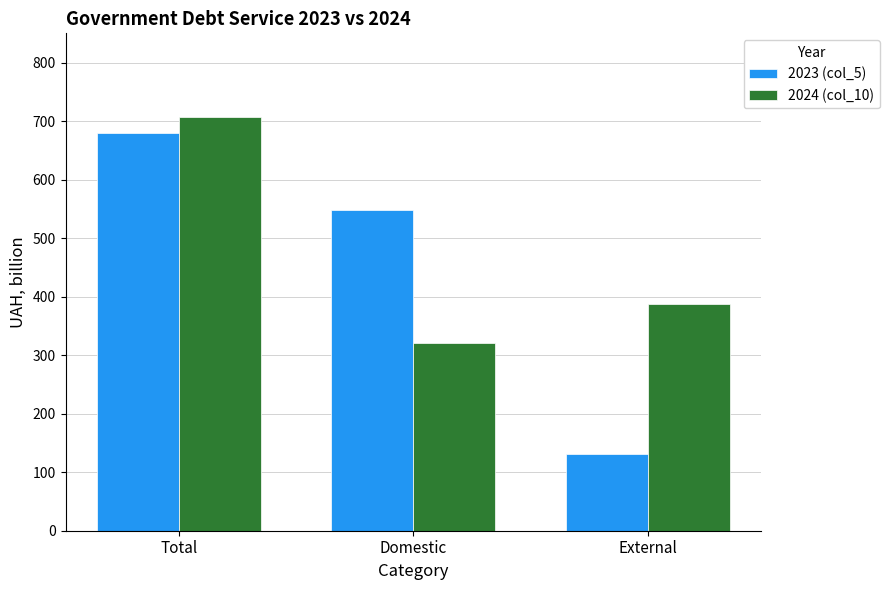

Rank the categories by 2023 (col_5) value from lowest to highest.

External, Domestic, Total